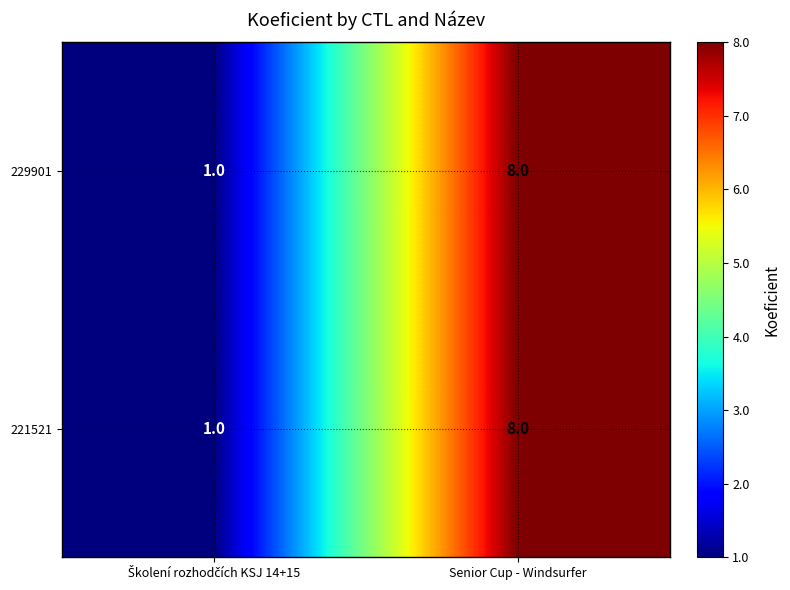

How many series are shown in this chart?

2